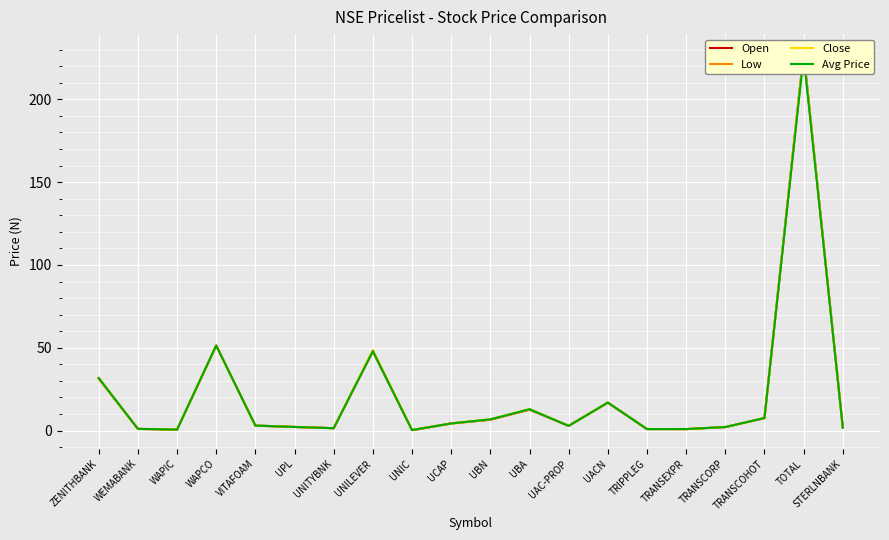

At which category does the chart reach its peak across all series?

TOTAL